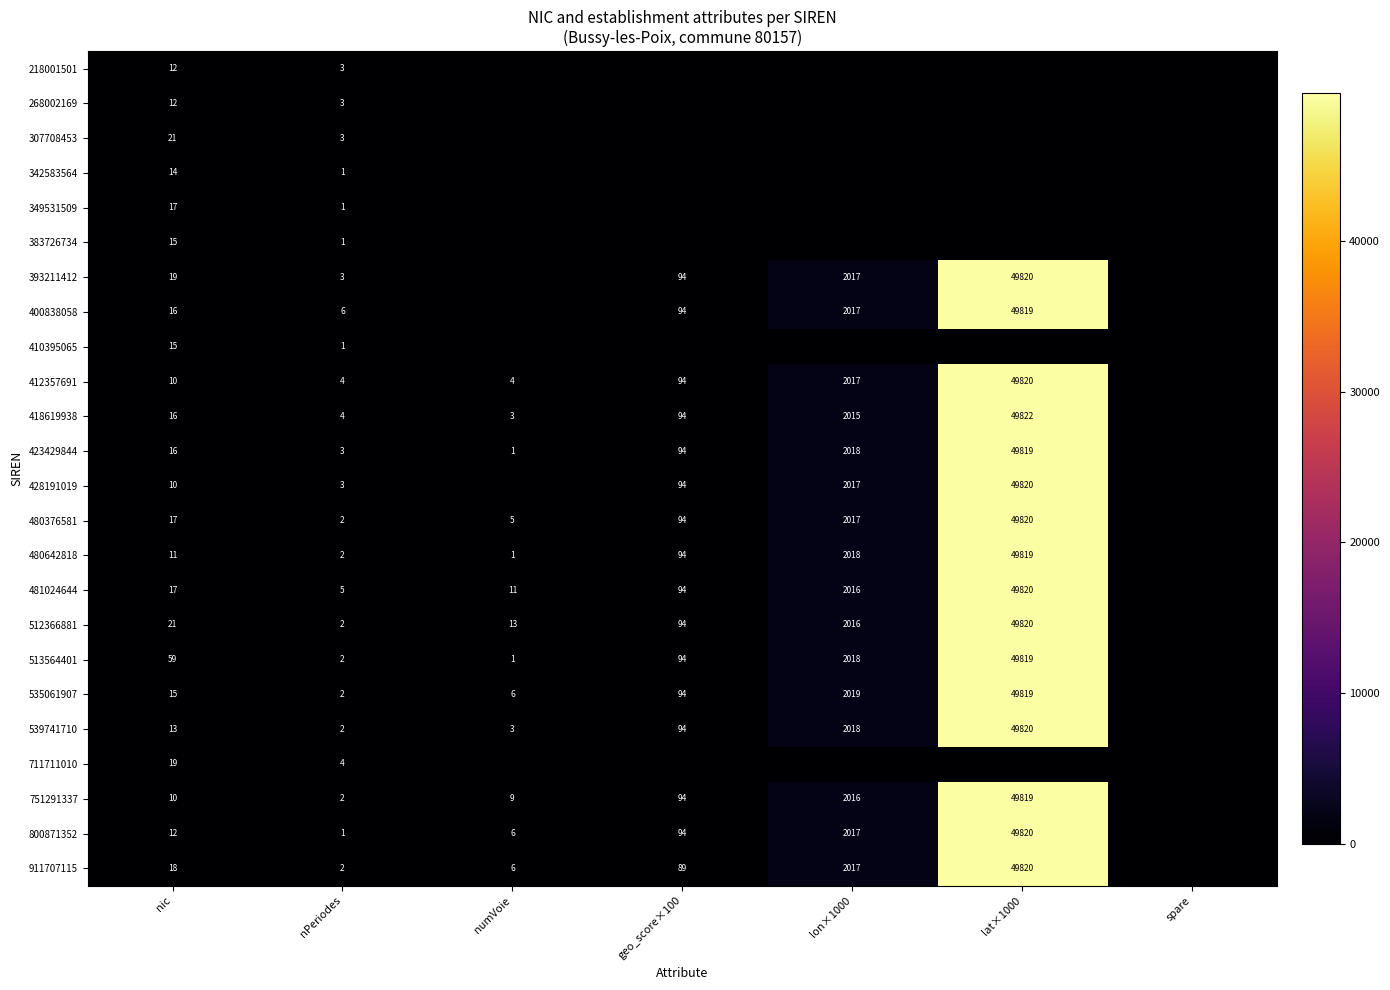

Between nic and nPeriodes, which series saw the biggest shift?

513564401